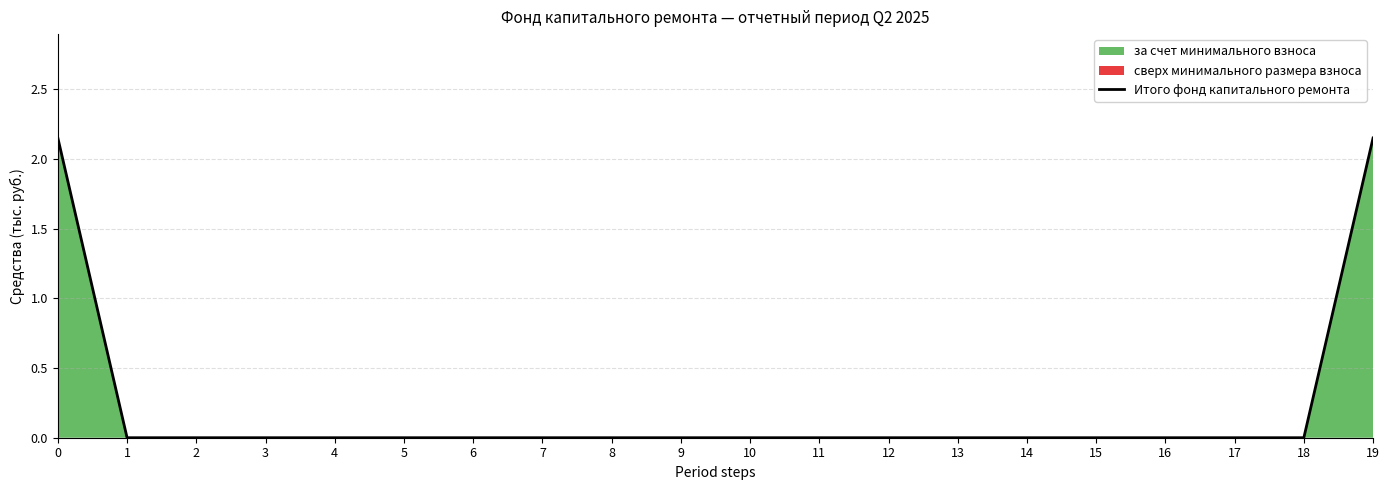

Which has a higher value, 15 or 17?

15